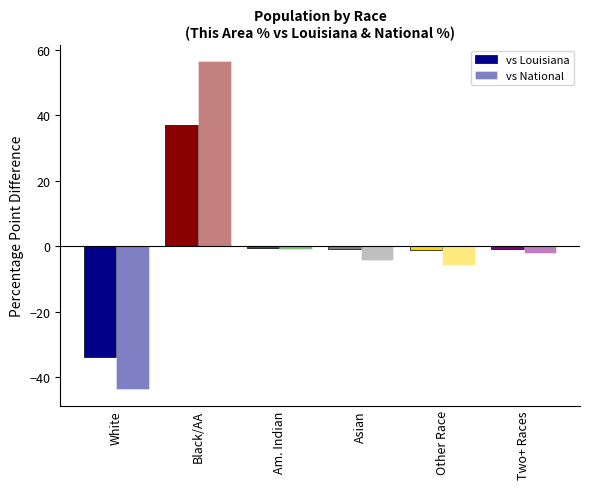

What is the label of the 3rd bar from the right?

Asian